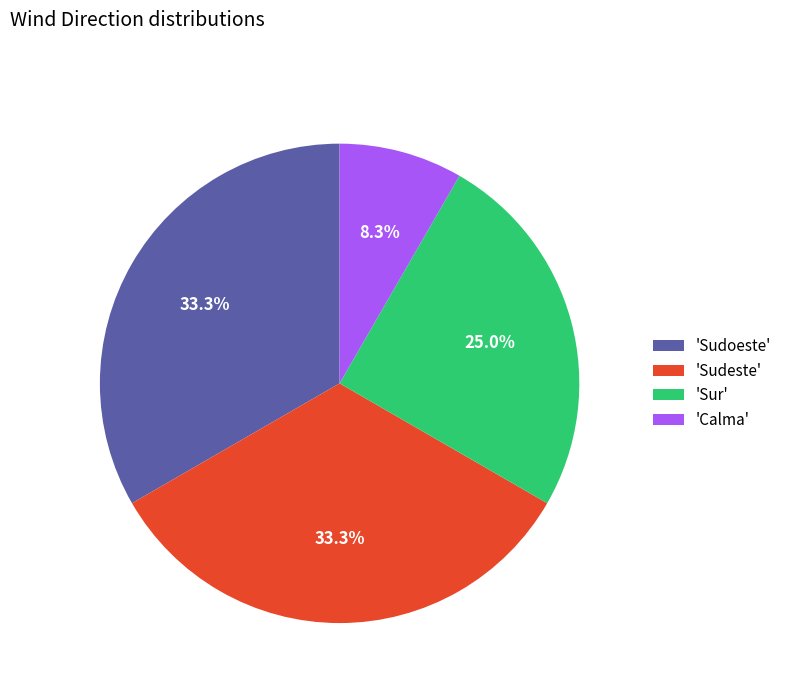

What portion of the pie excludes 'Sur'?

75.0%